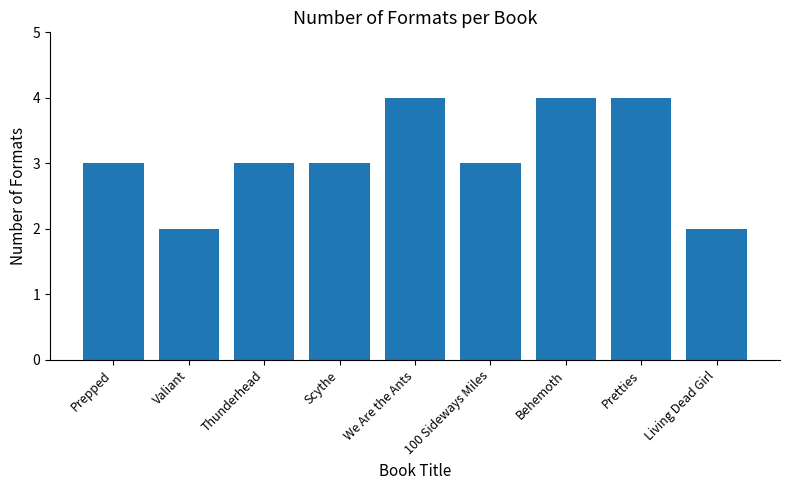

Reading left to right, extract all data points from this chart.

Prepped=3	Valiant=2	Thunderhead=3	Scythe=3	We Are the Ants=4	100 Sideways Miles=3	Behemoth=4	Pretties=4	Living Dead Girl=2